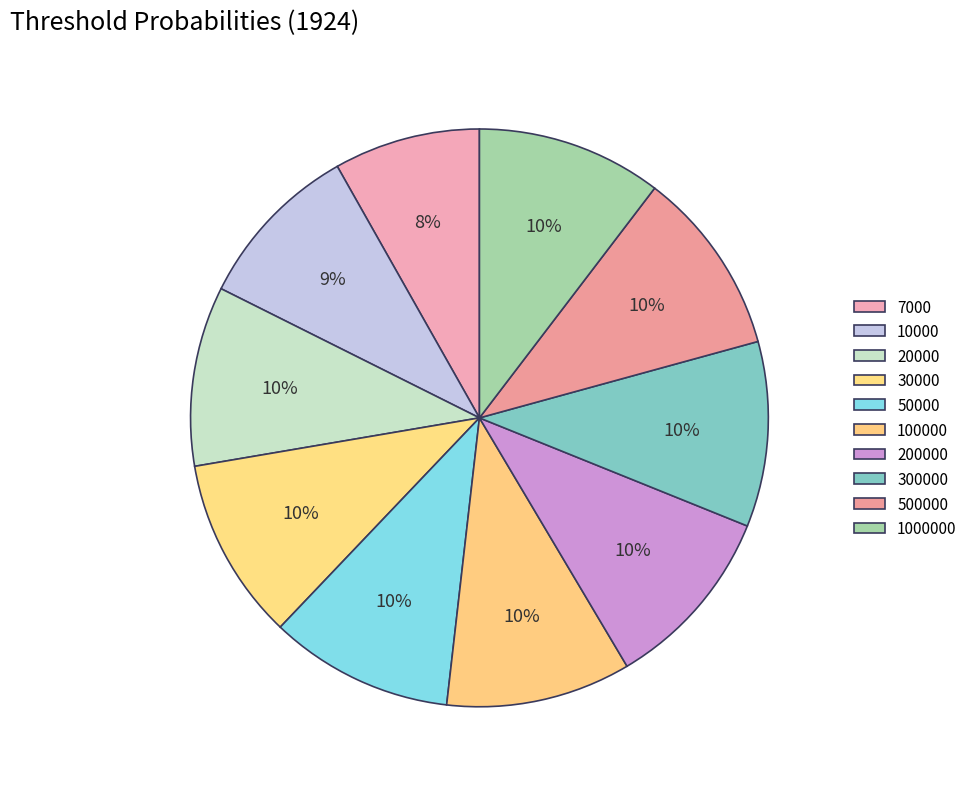

How much of the chart is everything except 200000?

89.6%